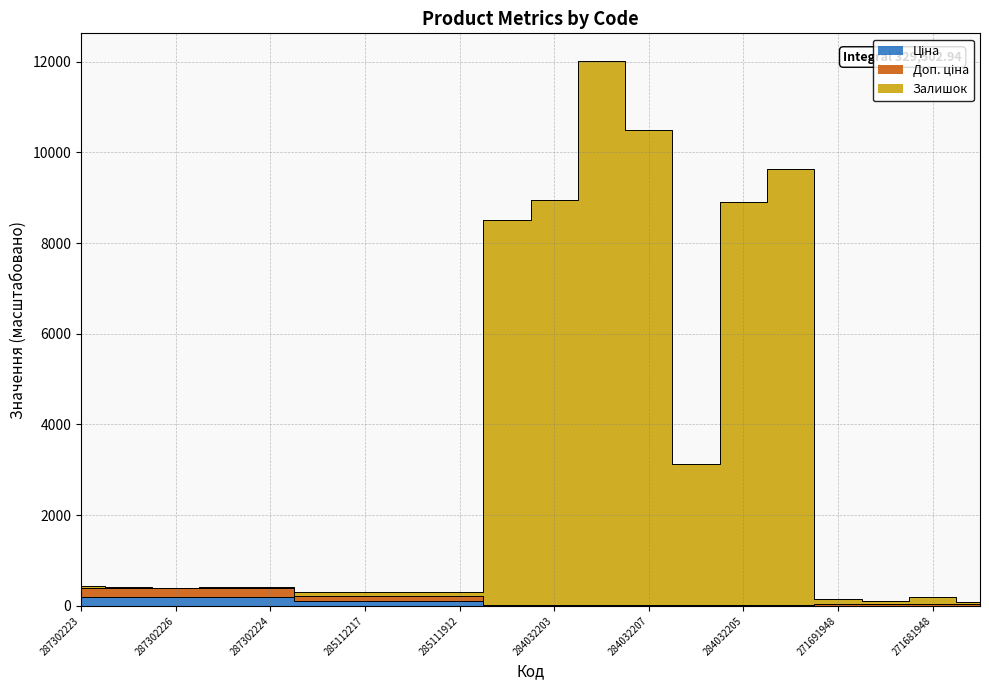

What is the minimum value for Доп. ціна?

17.7